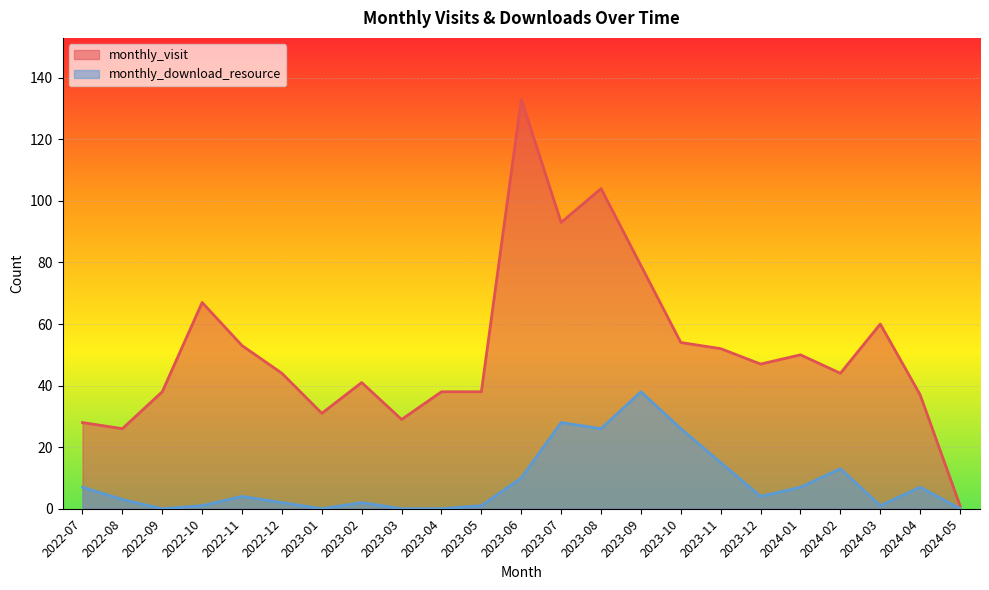

Read the monthly_visit value at 2023-03, to the nearest 50.

50